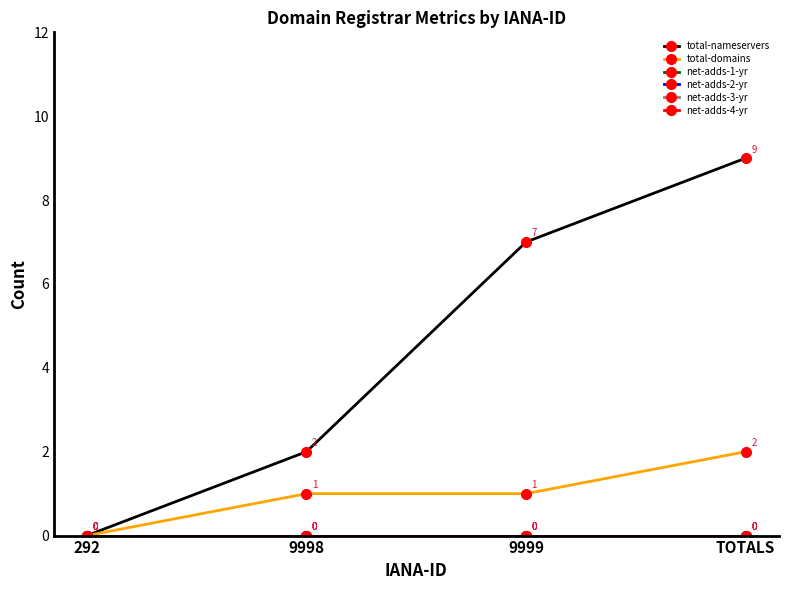

Does the chart have visible grid lines?

No